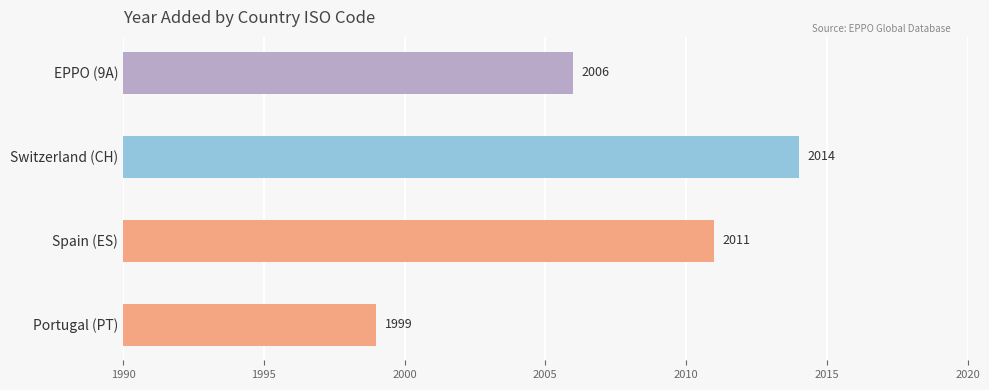

How many values are between 2006 and 2014?

3